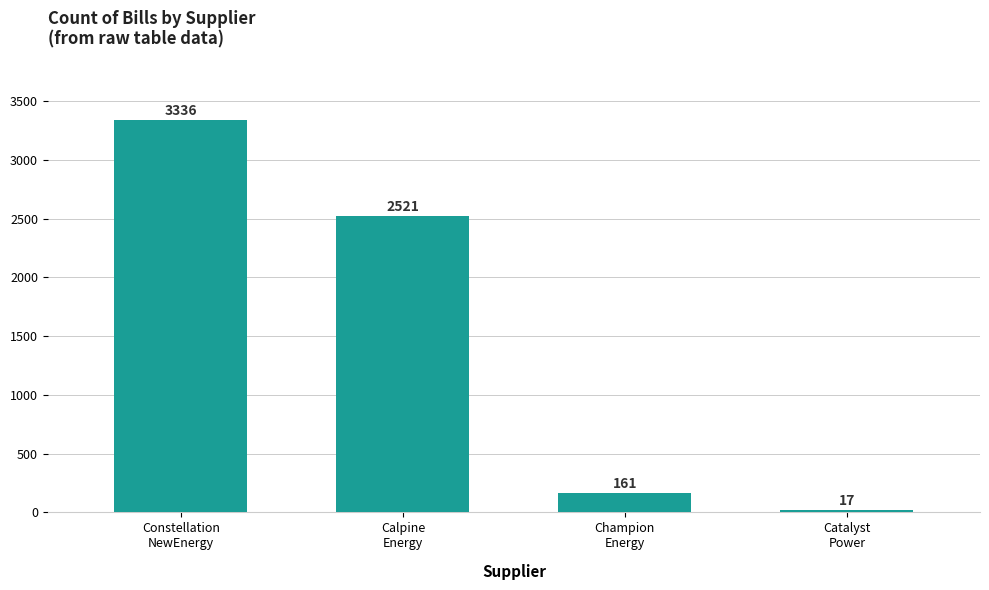

Count the number of data series in this chart.

1